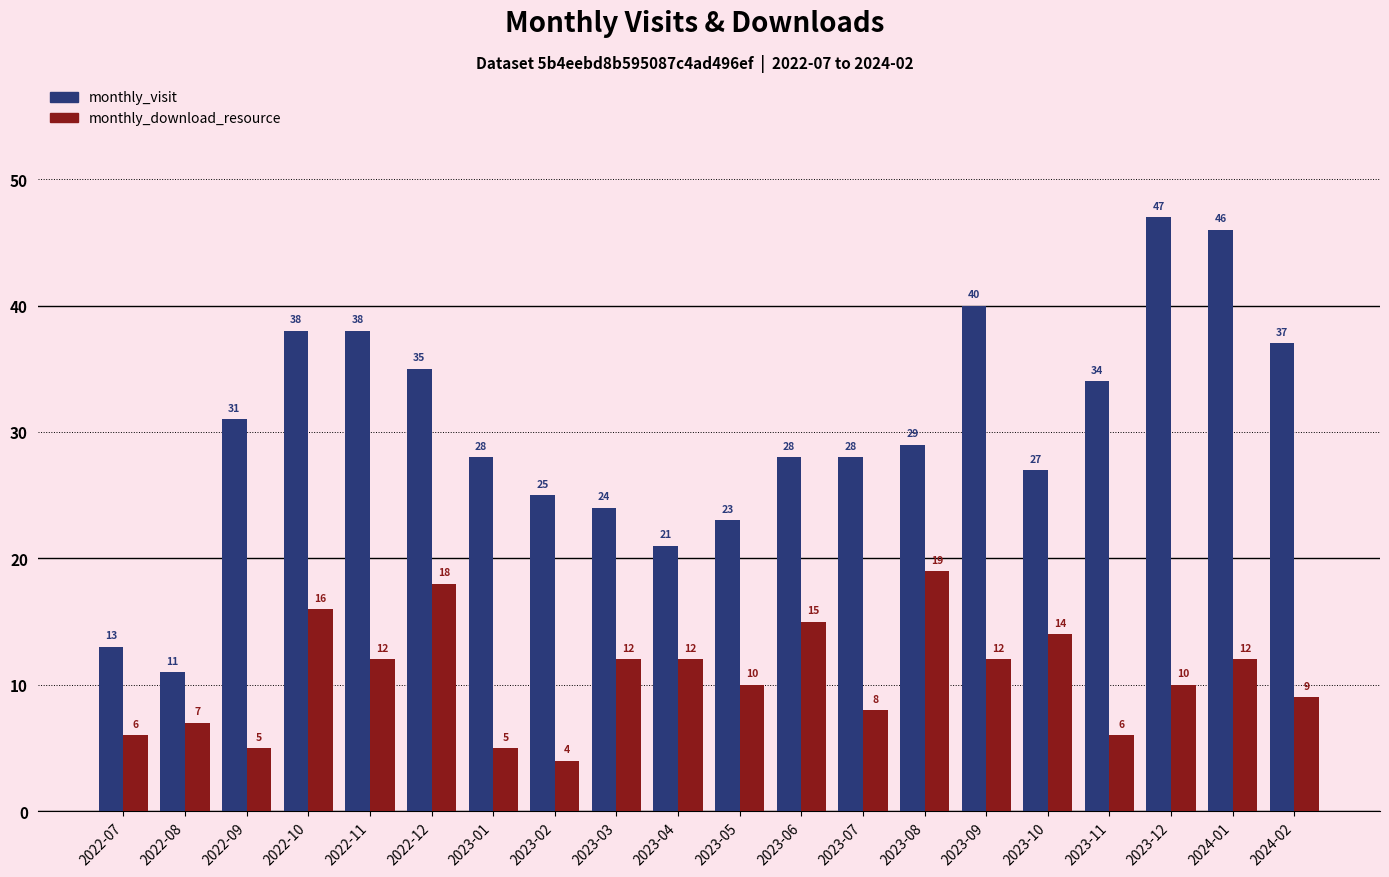

Which series has the largest total across all categories?

monthly_visit